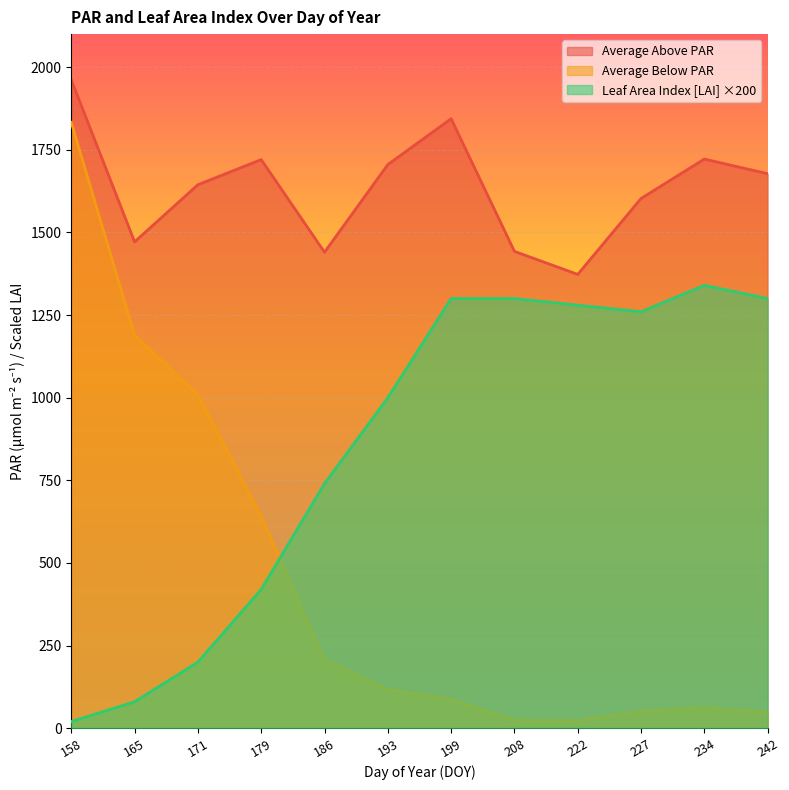

What is the average value of the Leaf Area Index [LAI] series?

853.3